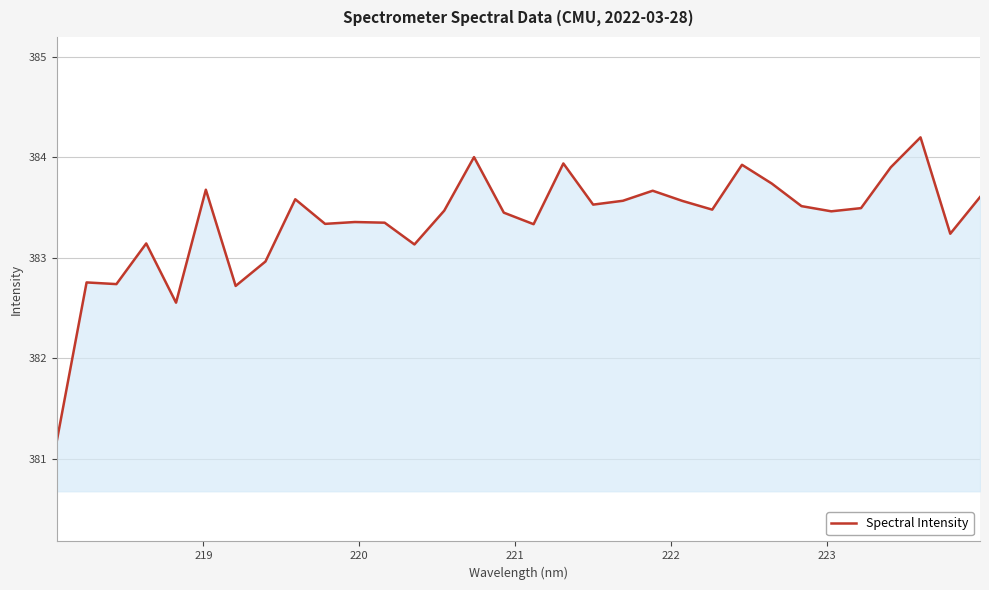

What is the greatest value displayed?

384.2